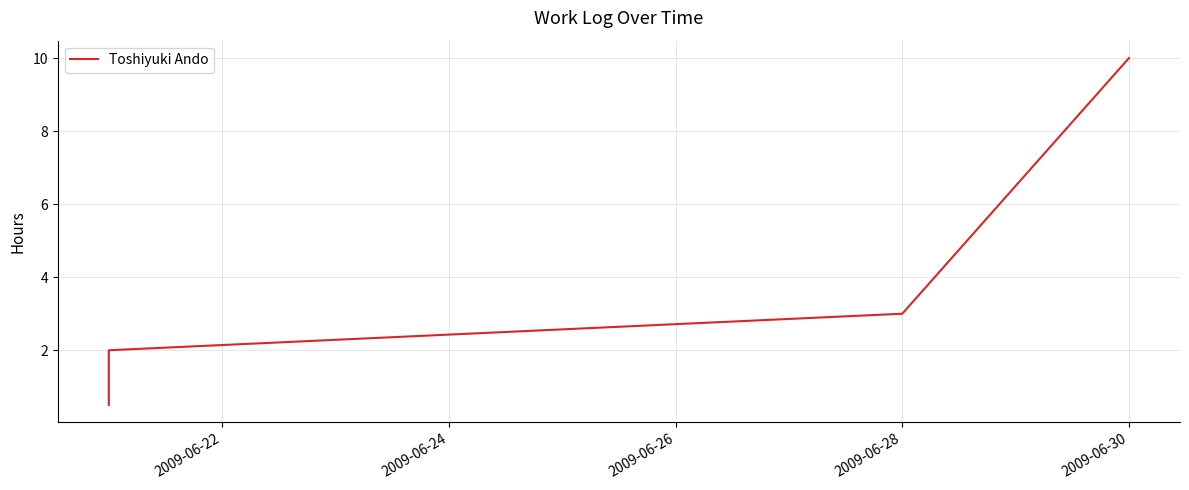

What is the value of the 2nd point from the left?

2.0